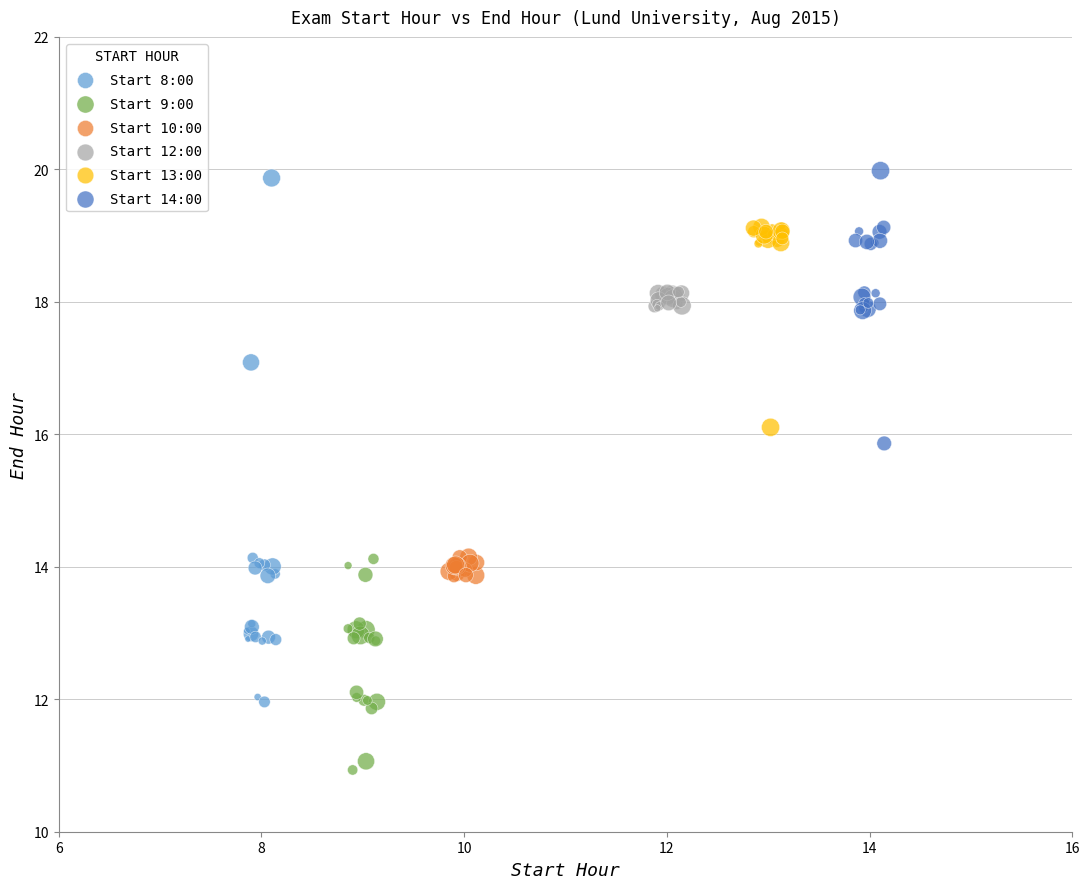

Which series contains the lowest Y value?

Start 9:00